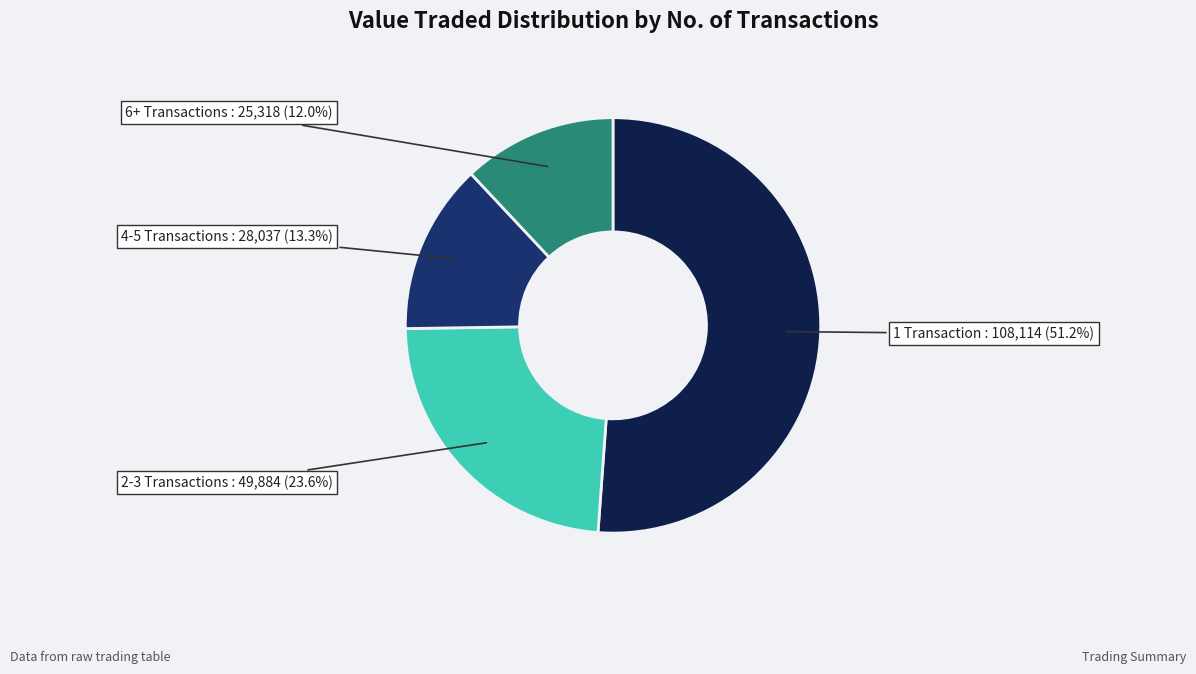

Is there any slice that represents more than half of the pie?

Yes